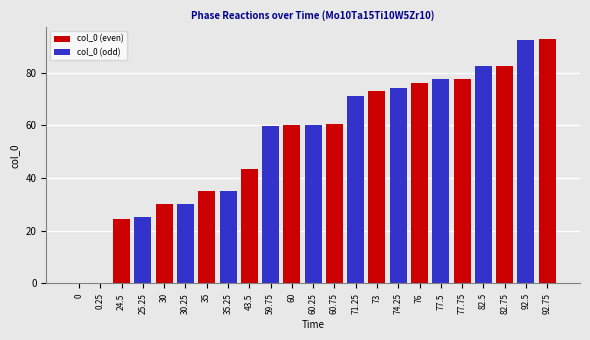

Does the chart contain stacked bars?

No